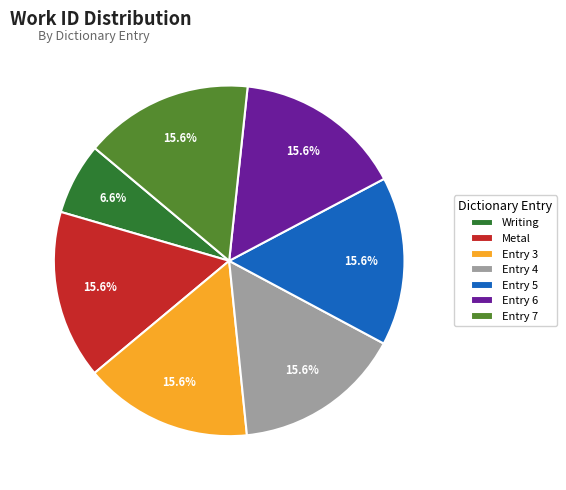

Which category has the smallest portion of the pie?

Writing